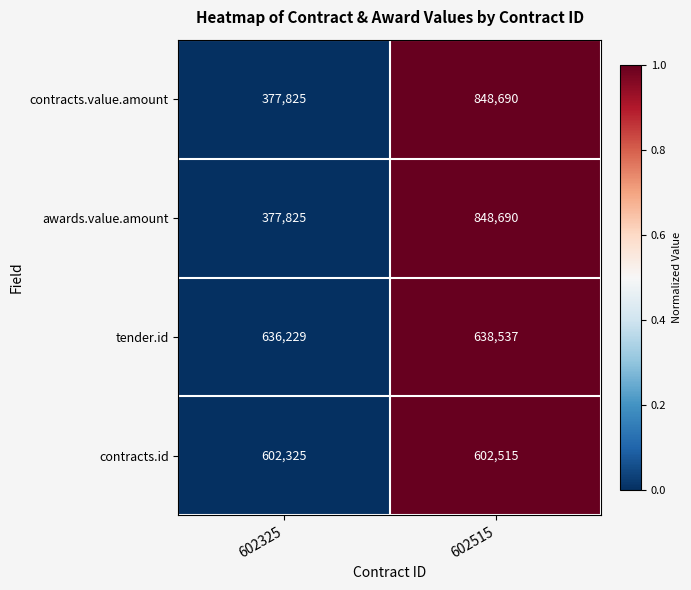

Reading left to right, extract all data points from this chart.

contracts.value.amount: 377825	848690
awards.value.amount: 377825	848690
tender.id: 636229	638537
contracts.id: 602325	602515